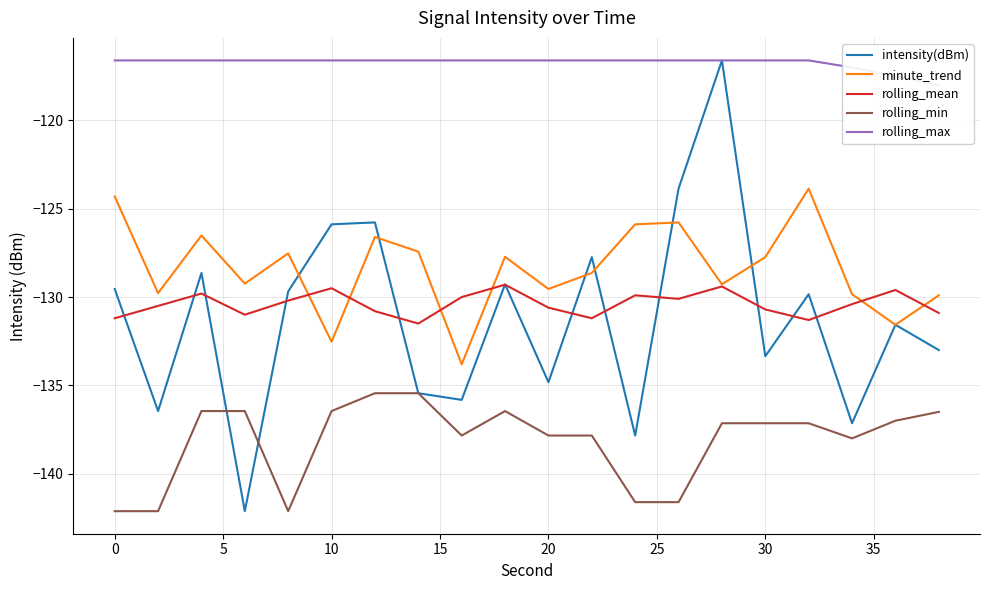

List the series in order of their peak value, lowest first.

rolling_min, rolling_mean, minute_trend, intensity(dBm), rolling_max